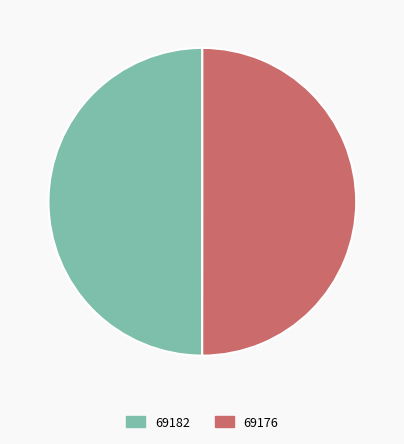

Do 69176 and 69182 together represent more than half of the pie?

Yes